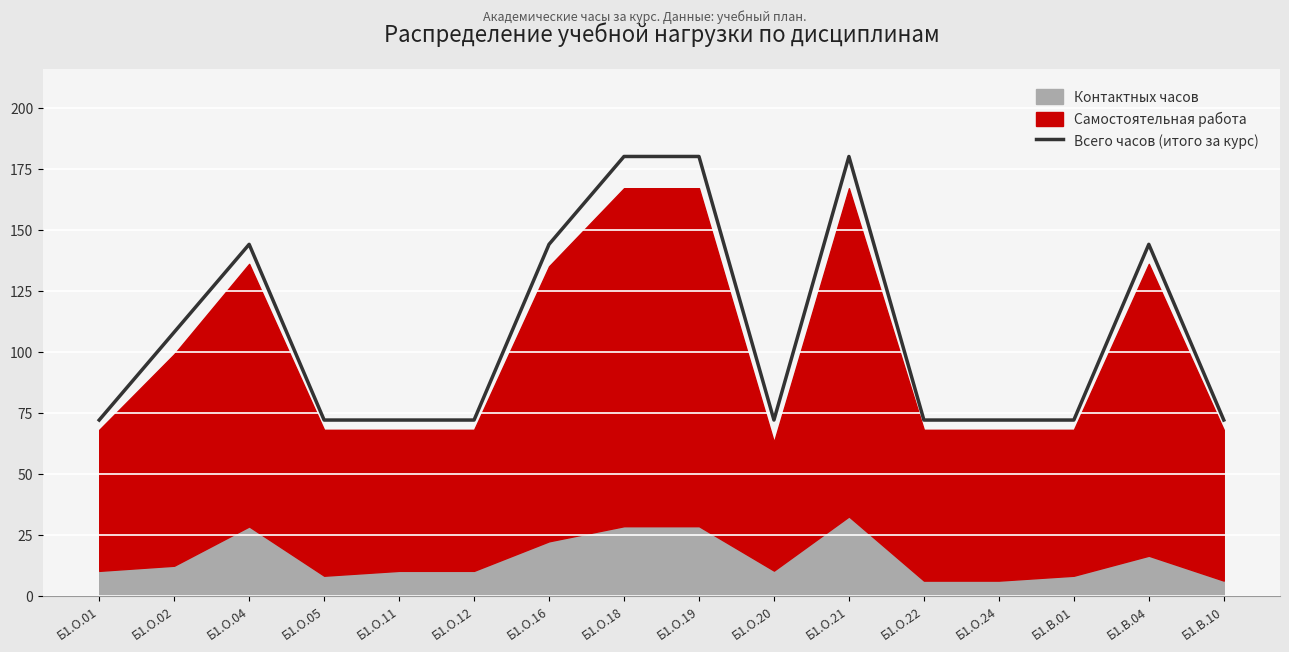

What position from the right is Б1.О.01?

16